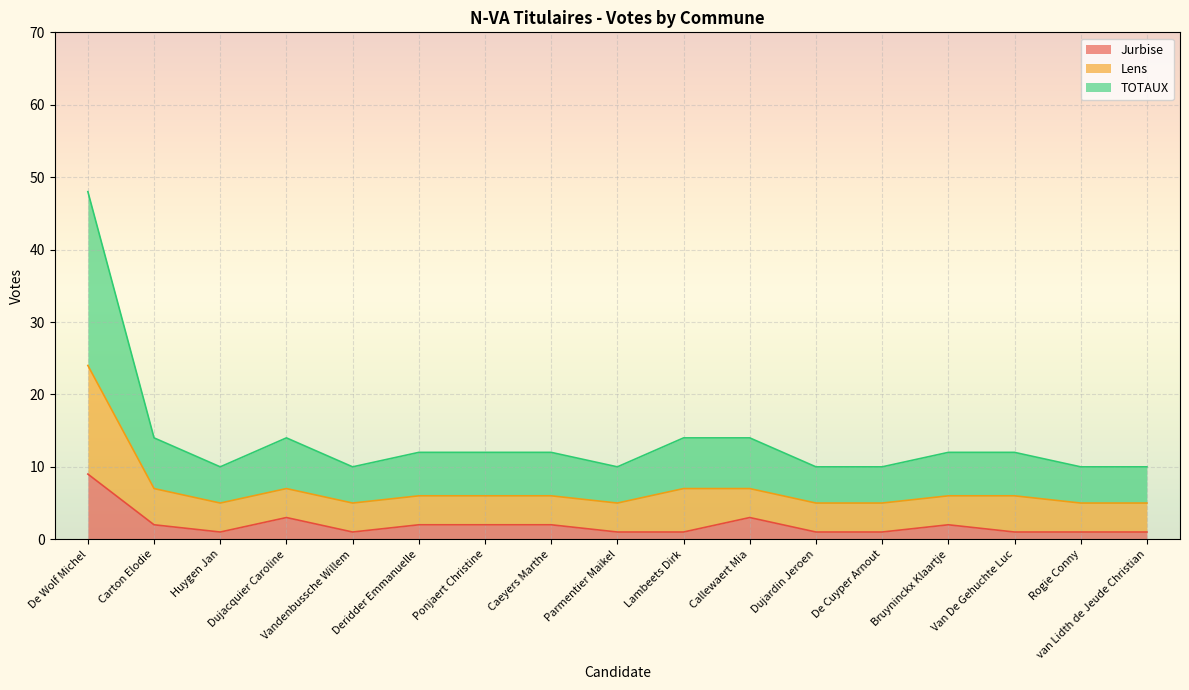

True or false: Jurbise has more than 0 points higher than both neighbors.

True